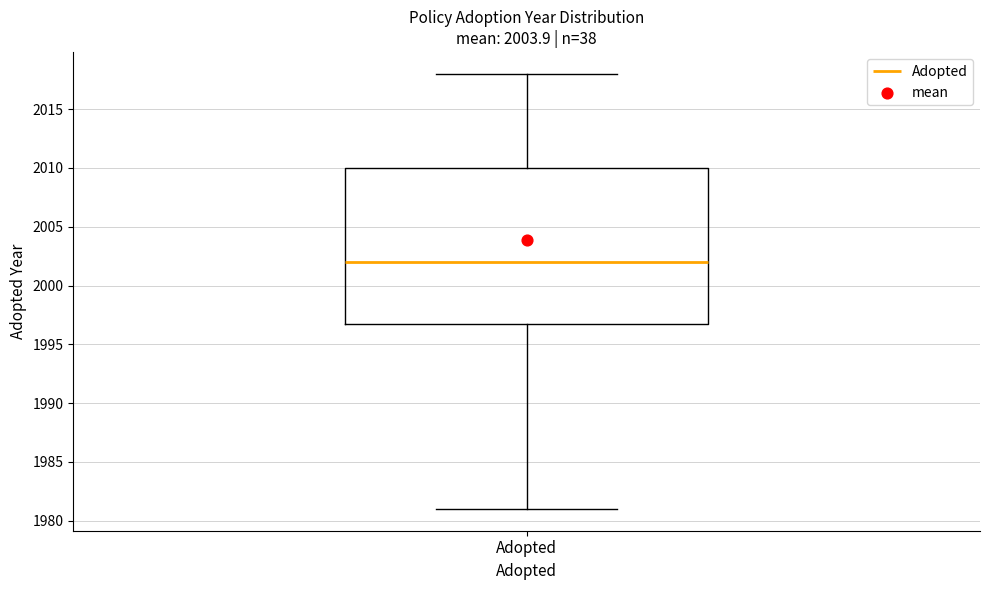

Where does the median line of the box for Adopted sit on the y-axis? The values are not printed on the chart, so give them approximately, as read against the axis.

2002